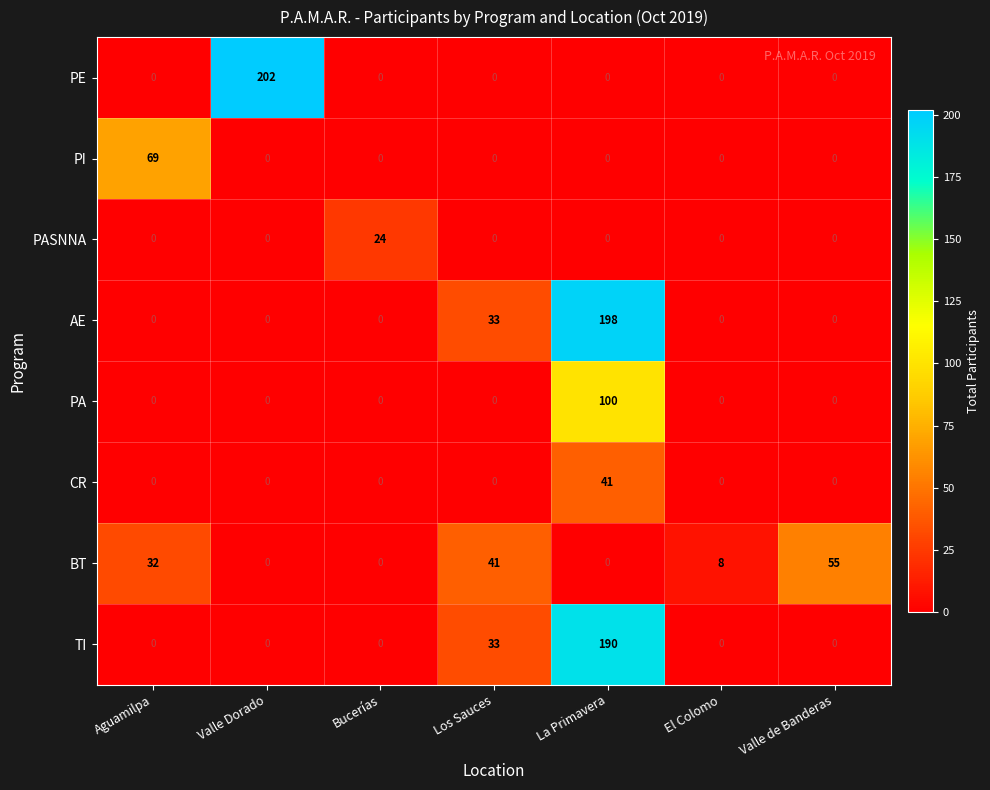

At which label does PASNNA reach its peak?

Bucerías